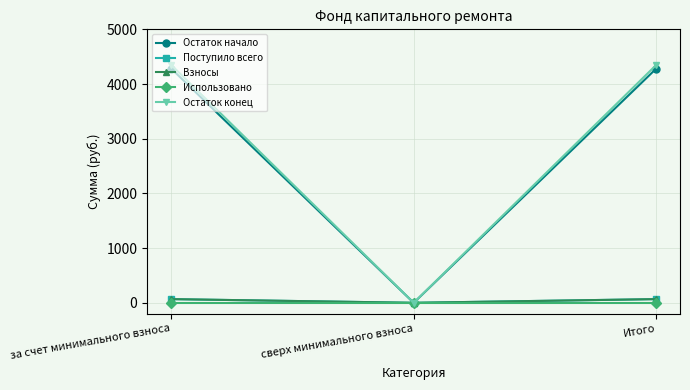

Reading left to right, list all the values displayed in this chart.

Остаток начало: за счет минимального взноса=4280.9	сверх минимального взноса=0.0	Итого=4280.9
Поступило всего: за счет минимального взноса=67.3	сверх минимального взноса=0.0	Итого=67.3
Взносы: за счет минимального взноса=67.3	сверх минимального взноса=0.0	Итого=67.3
Использовано: за счет минимального взноса=0.0	сверх минимального взноса=0.0	Итого=0.0
Остаток конец: за счет минимального взноса=4348.1	сверх минимального взноса=0.0	Итого=4348.1